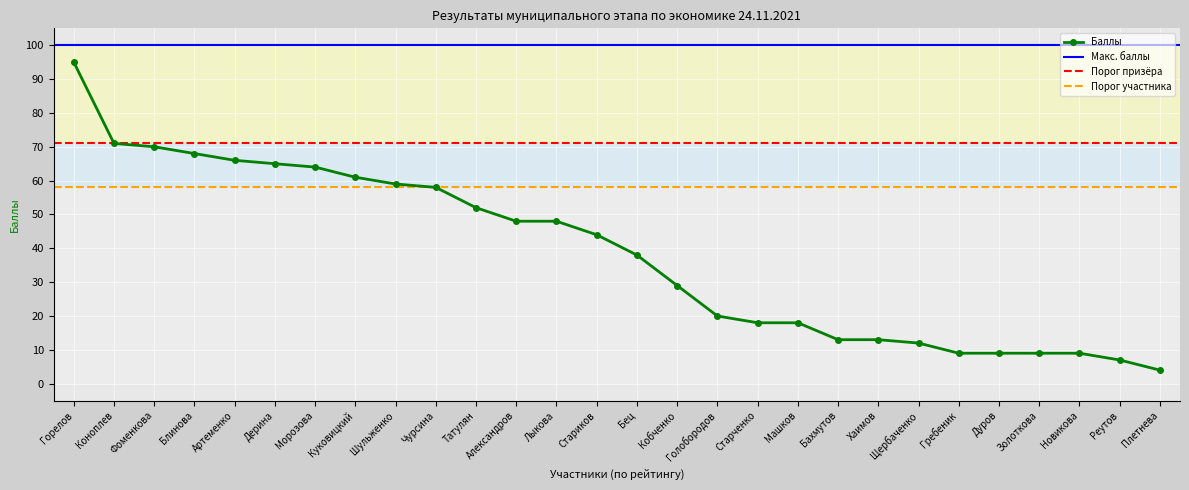

How many categories are shown in the chart?

28